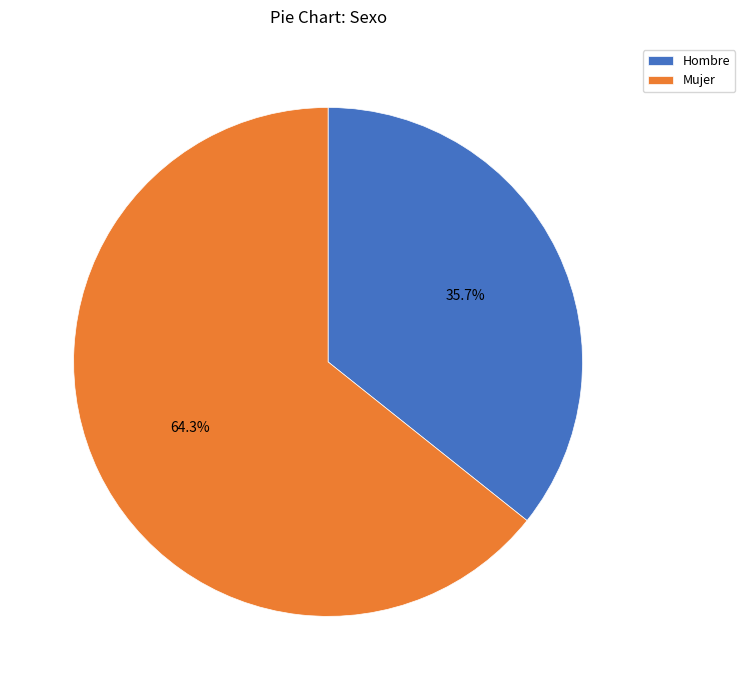

Is it true that Mujer is 53% of the pie?

False